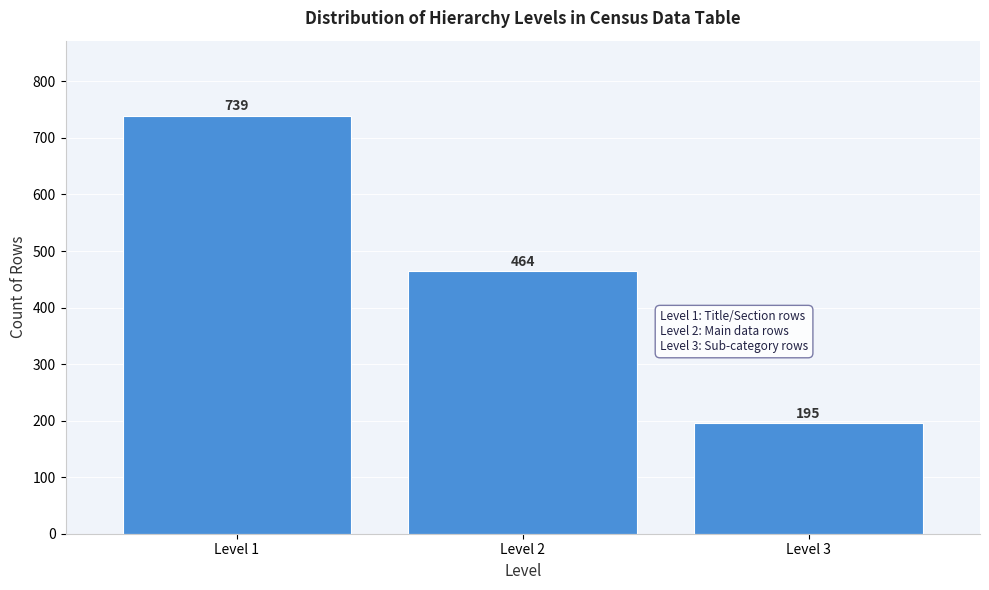

Reading left to right, transcribe all the data shown in this chart.

739	464	195